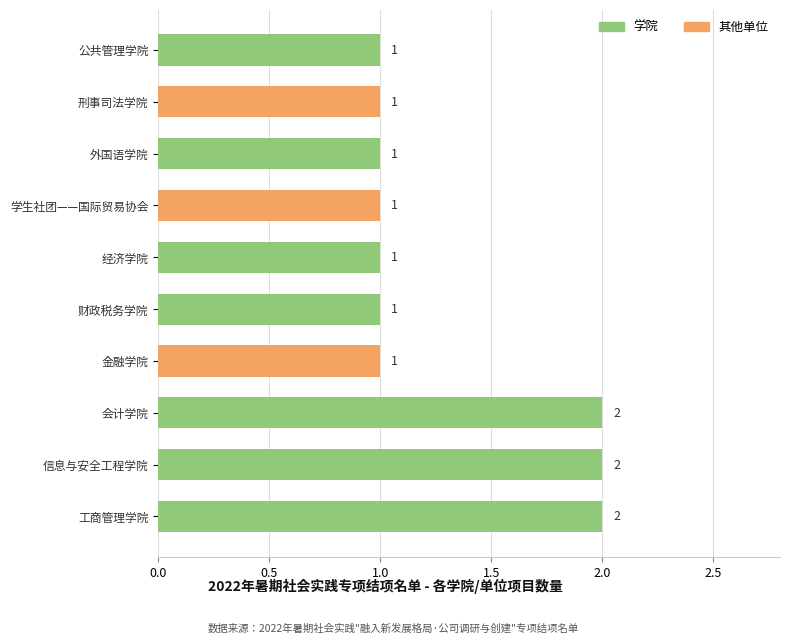

What is the sum of the values at 信息与安全工程学院 and 刑事司法学院?

3